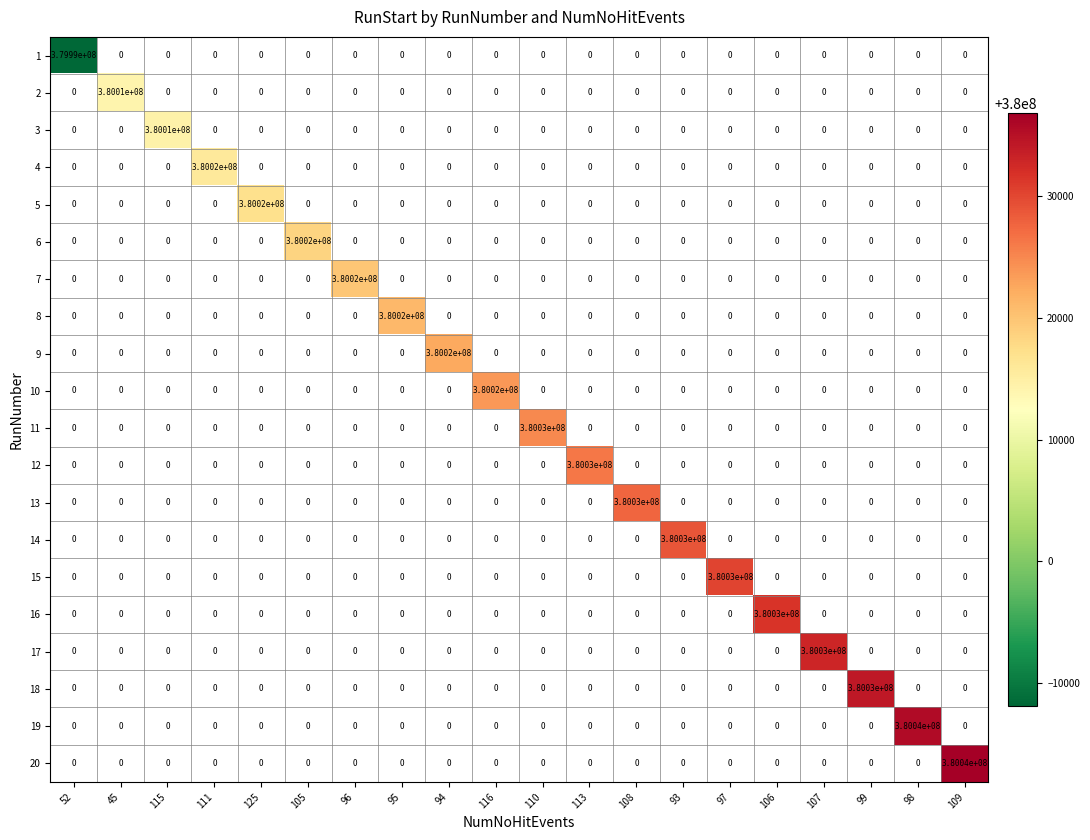

The value of 3 at 115 is 559094479. True or false?

False